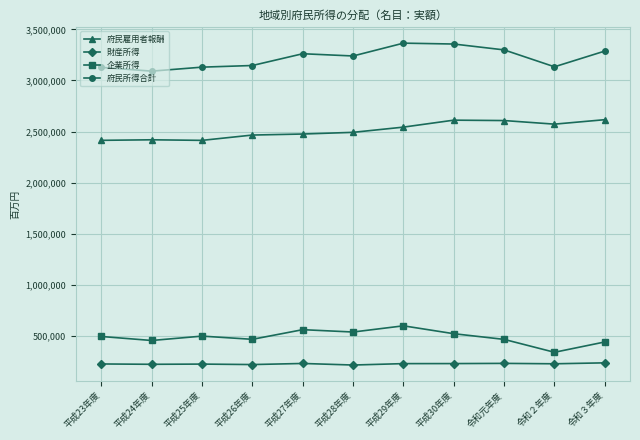

Rank the series by their maximum value, from highest to lowest.

府民所得合計, 府民雇用者報酬, 企業所得, 財産所得